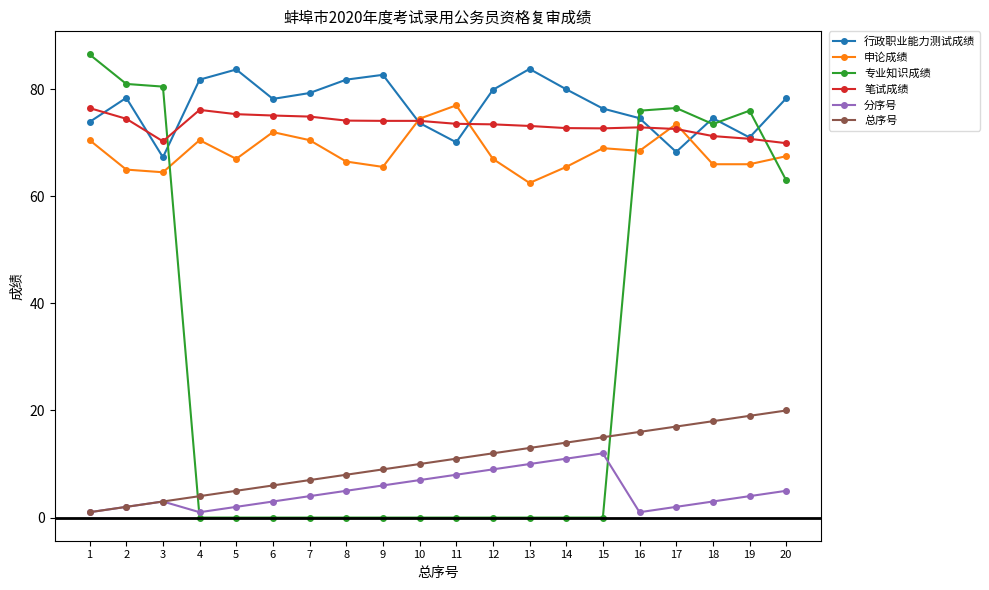

What is the highest value of the 总序号 series?

20.0